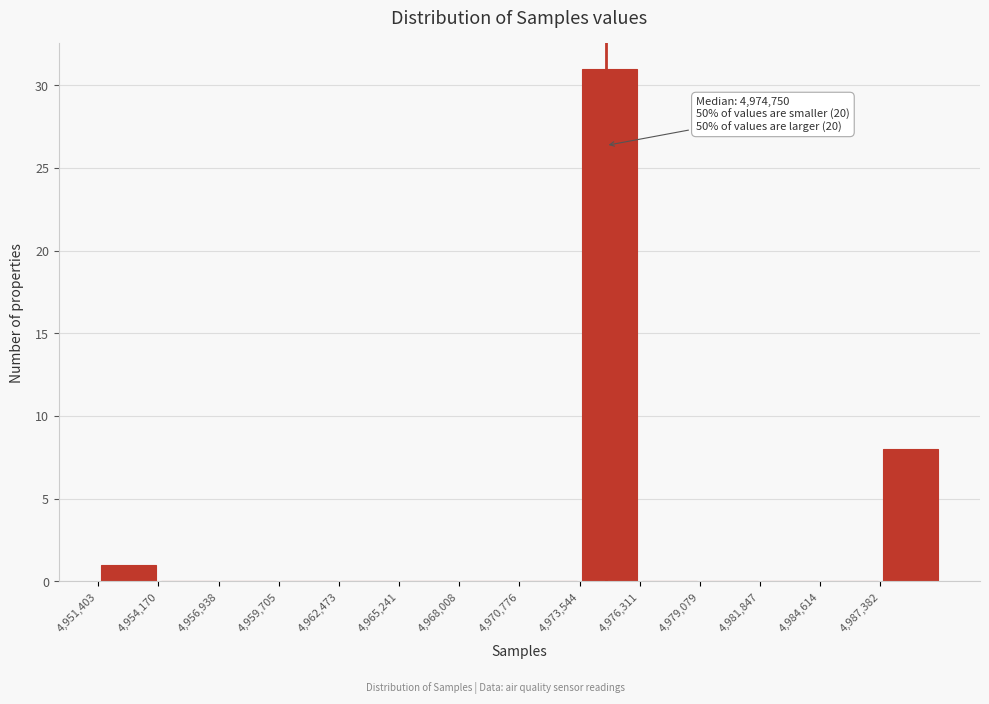

Over which range of the x-axis is the bar tallest?

4973500 to 4976500